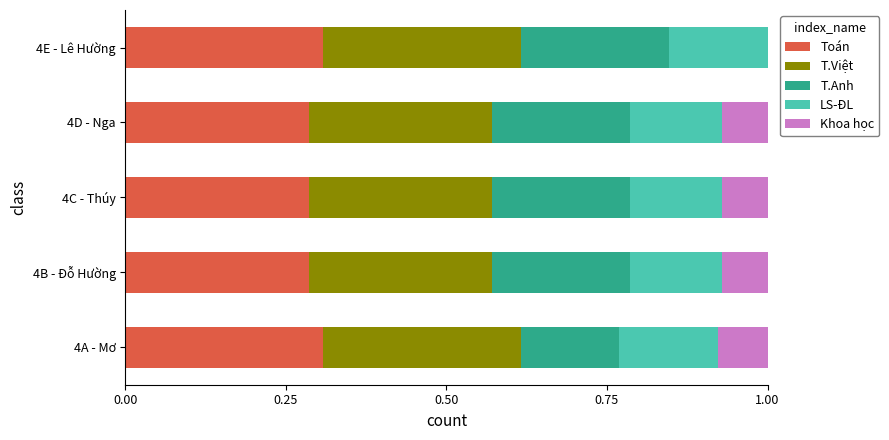

What is the sum of the Toán values at 4A - Mơ and 4C - Thúy?

0.6